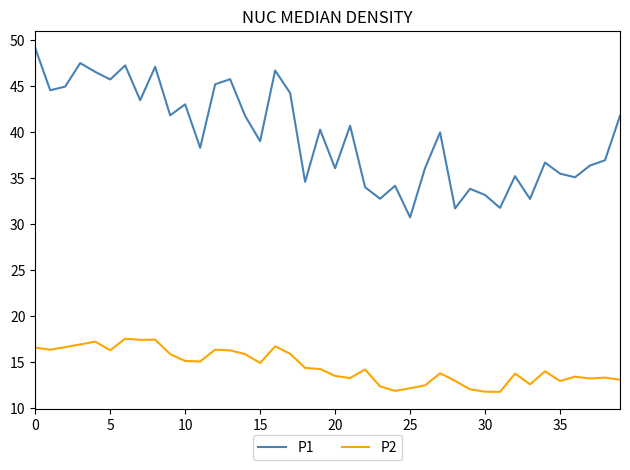

Which series has the largest total across all categories?

P1